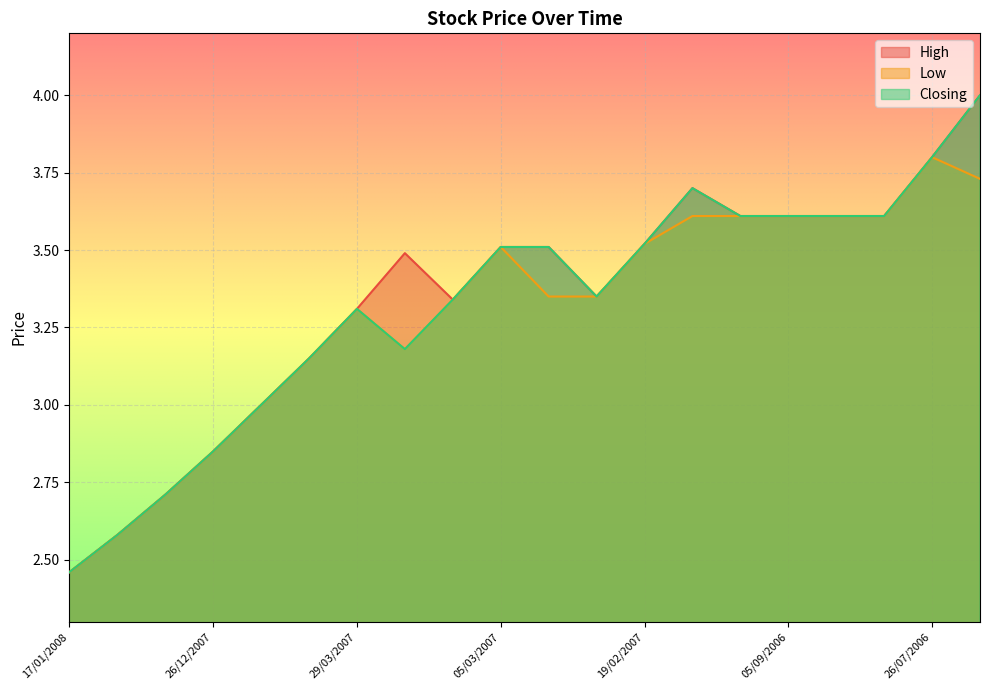

What is the difference between the maximum and second lowest values in the Closing series?

1.4